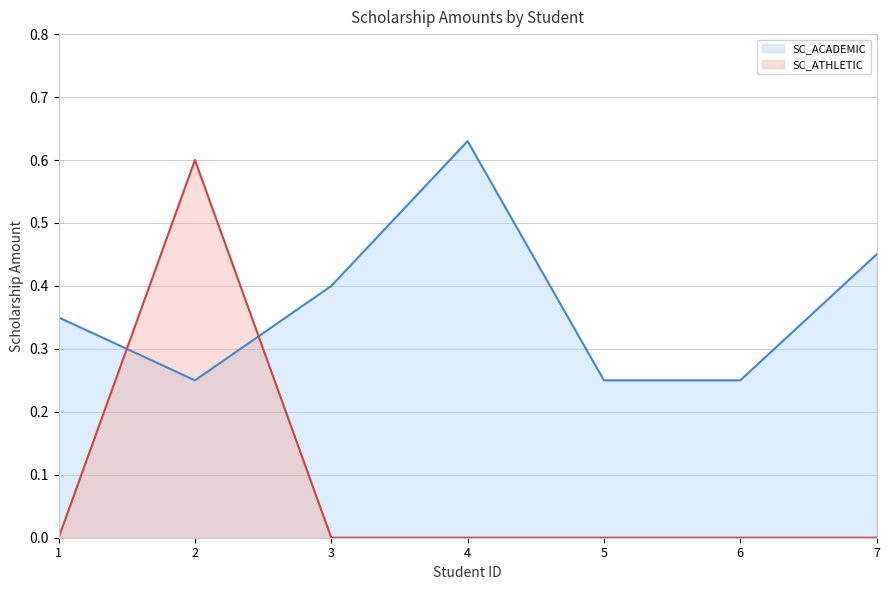

What is the spread (max minus min) of values at 2?

0.3